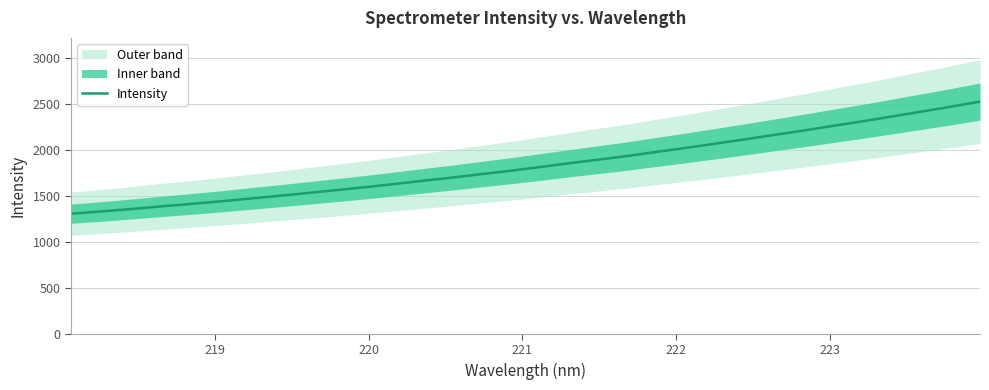

What is the highest value of the Intensity series?

2521.7